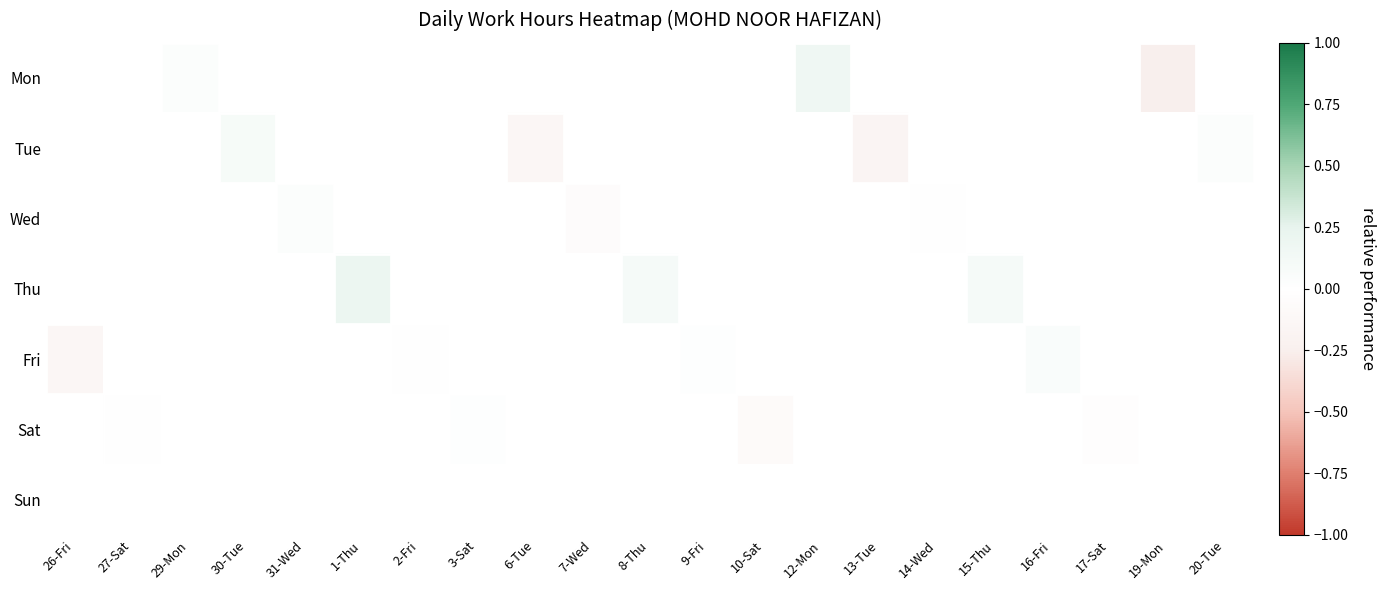

How many data points does each series have?

21